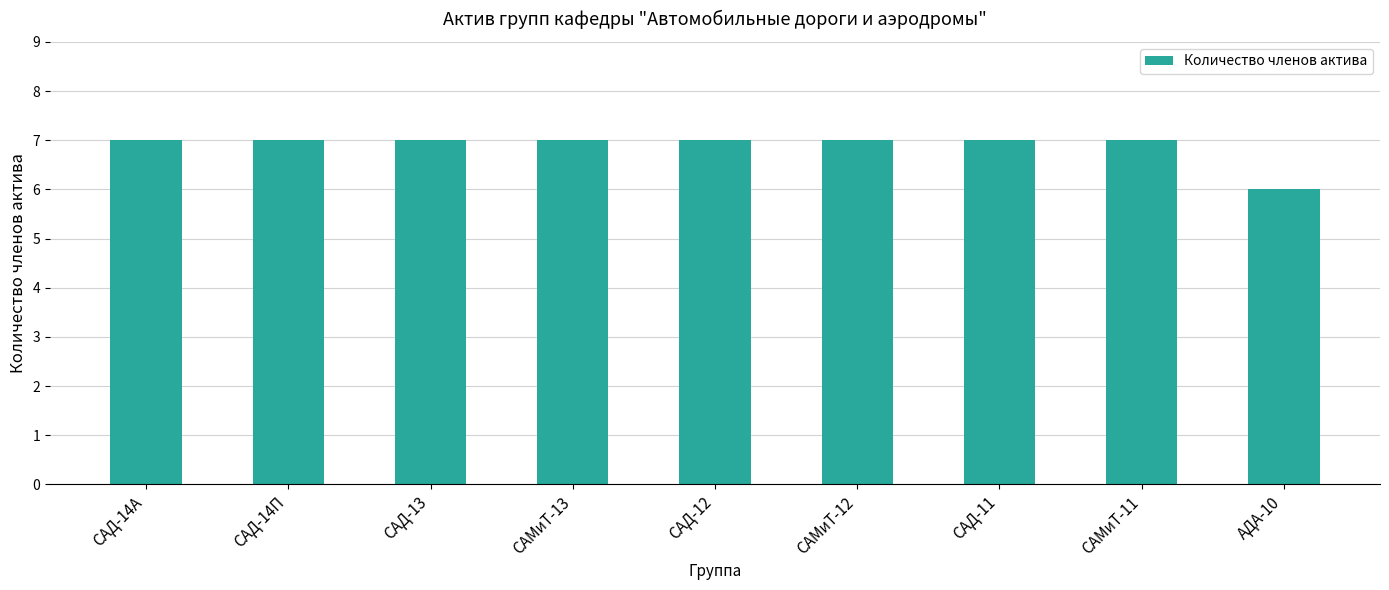

What is the greatest value displayed?

7